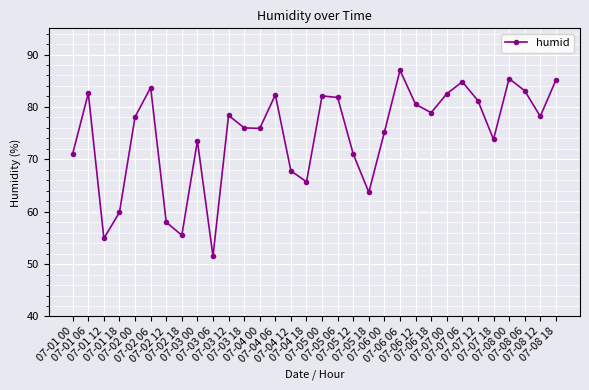

What is the greatest value displayed?

87.0